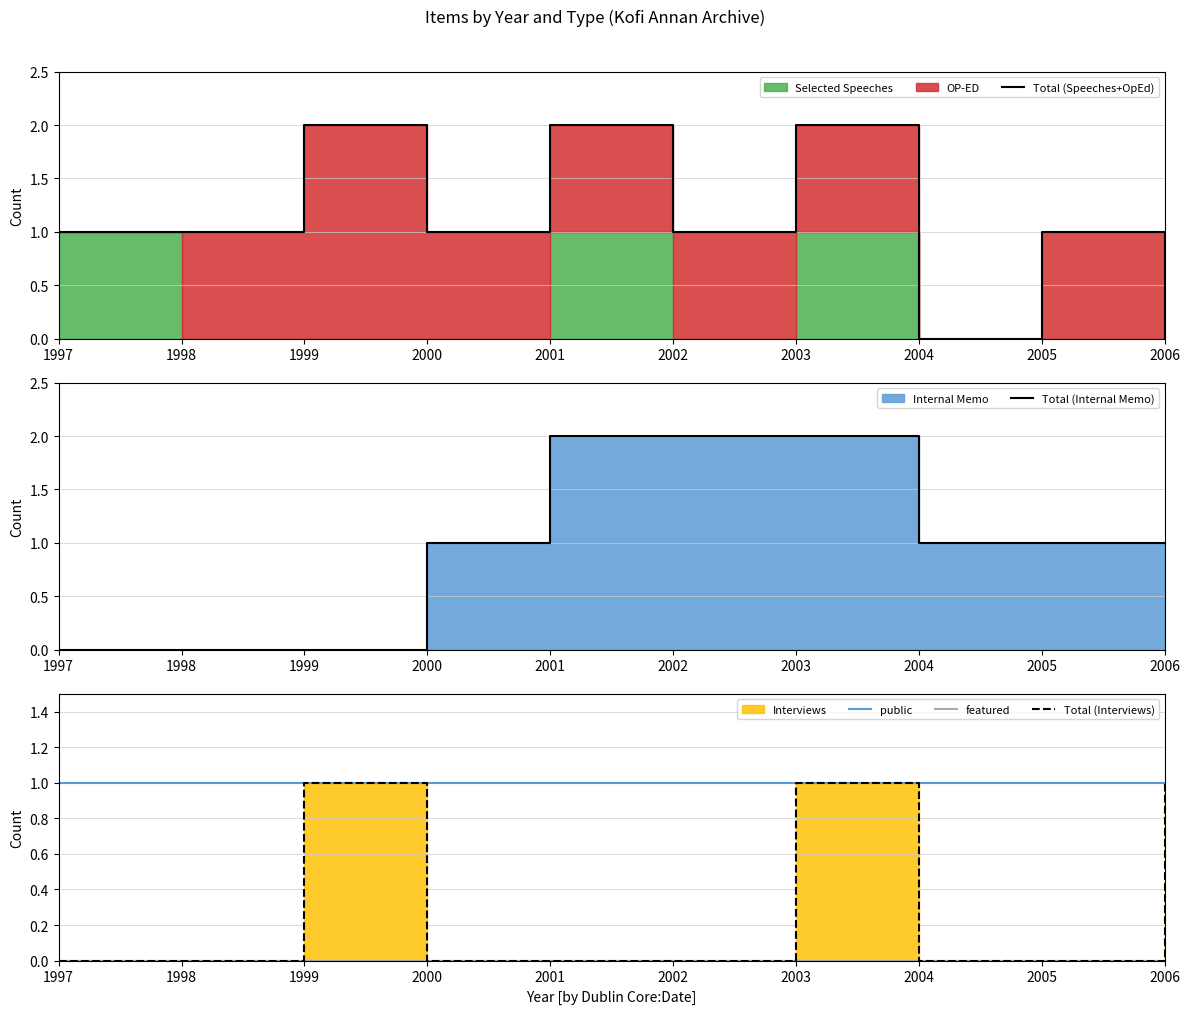

In Total (Speeches+OpEd), how many points are lower than both neighbors (excluding endpoints)?

3